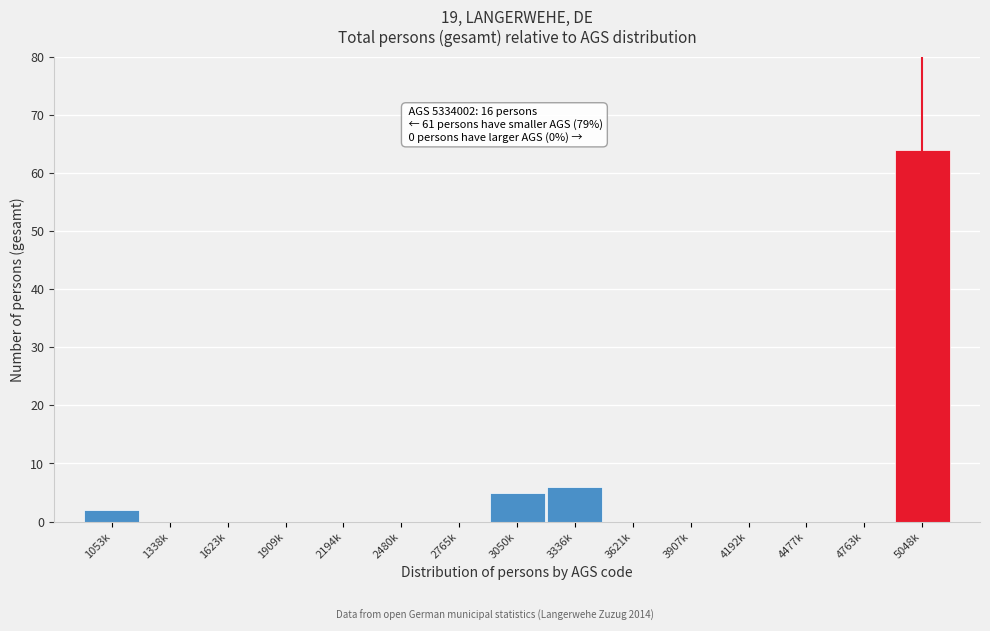

Reading left to right, transcribe all the data shown in this chart.

1053k=2	1338k=0	1623k=0	1909k=0	2194k=0	2480k=0	2765k=0	3050k=5	3336k=6	3621k=0	3907k=0	4192k=0	4477k=0	4763k=0	5048k=64